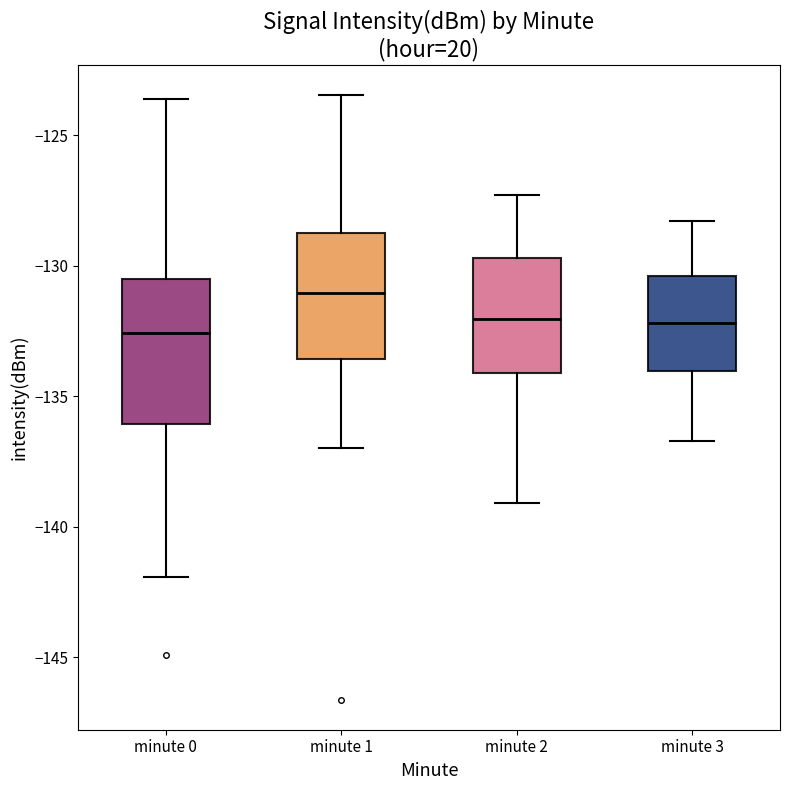

Which box is the tallest, from its lower edge to its upper edge?

minute 0